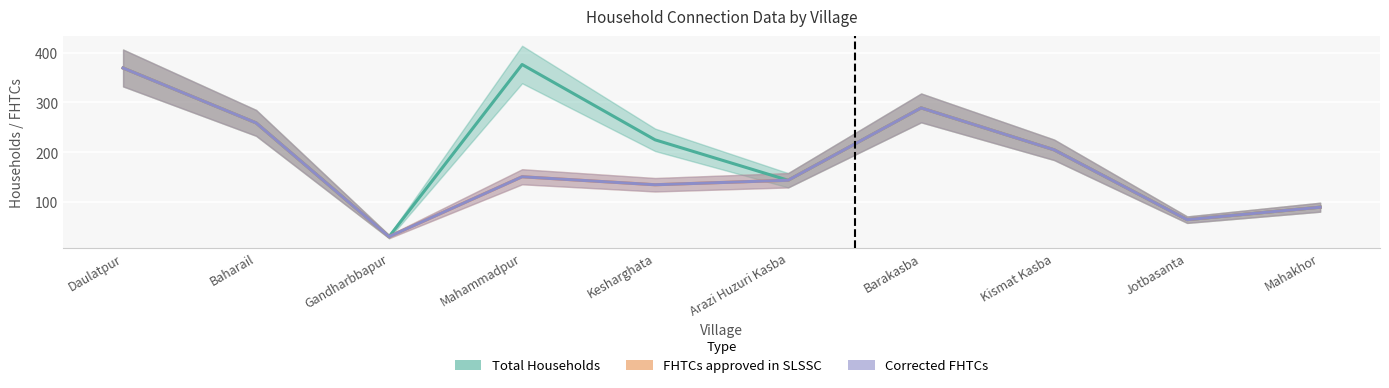

Is it true that Corrected FHTCs equals 151 at Mahammadpur?

True